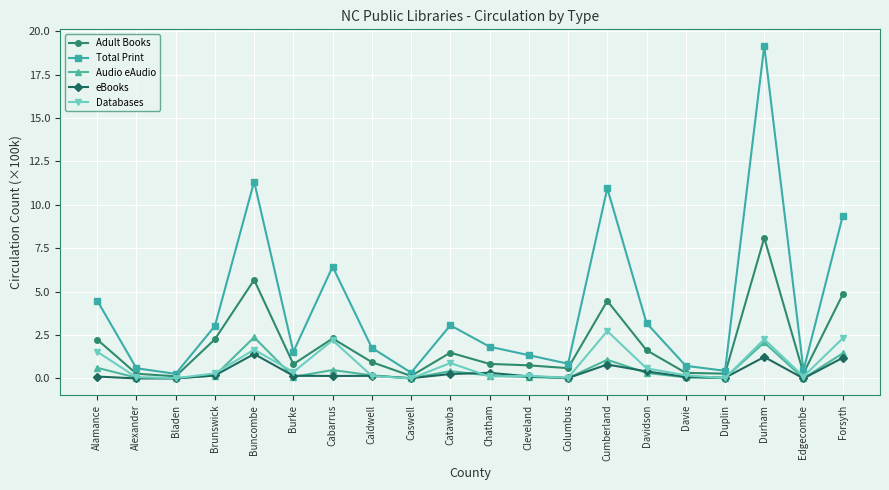

In Adult Books, how many points are higher than both neighbors (excluding endpoints)?

5